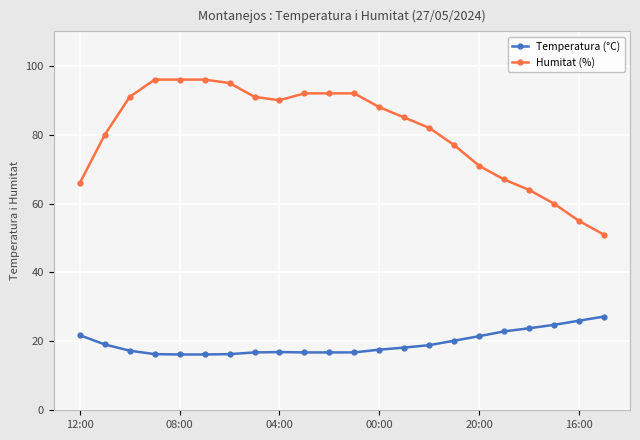

How many lines are shown in the chart?

2